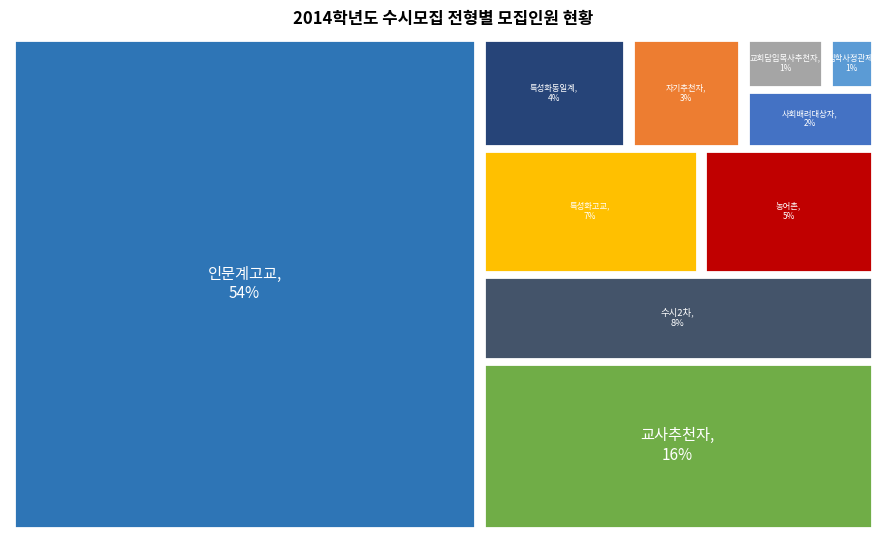

The 특성화동일계 slice represents 4% of the pie. True or false?

True